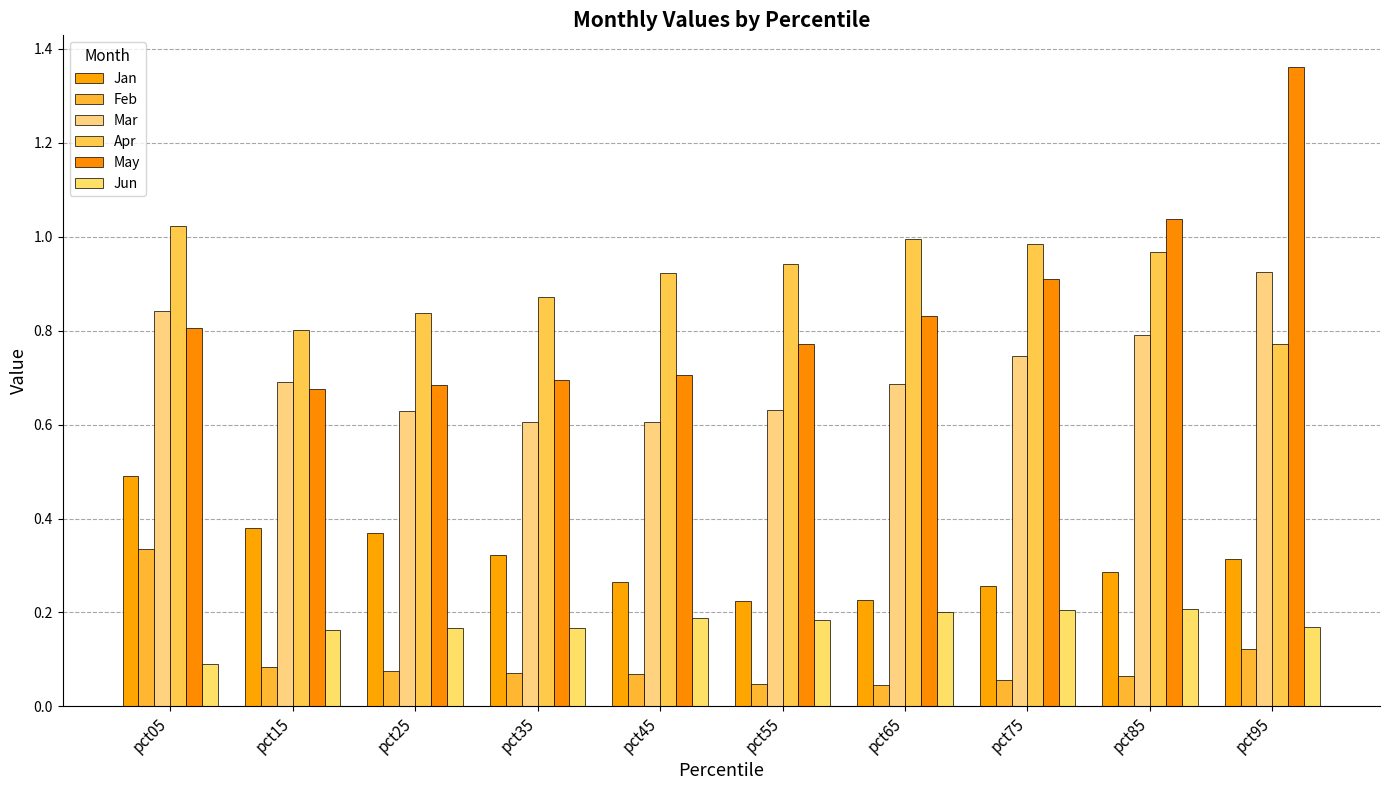

What is the spread (max minus min) of values at pct35?

0.8